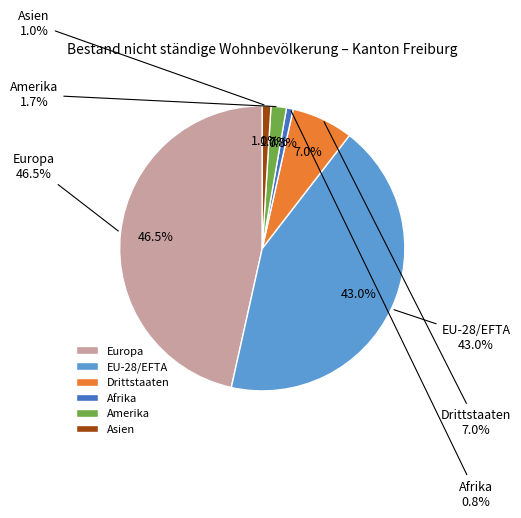

Is there a majority slice in this chart?

No